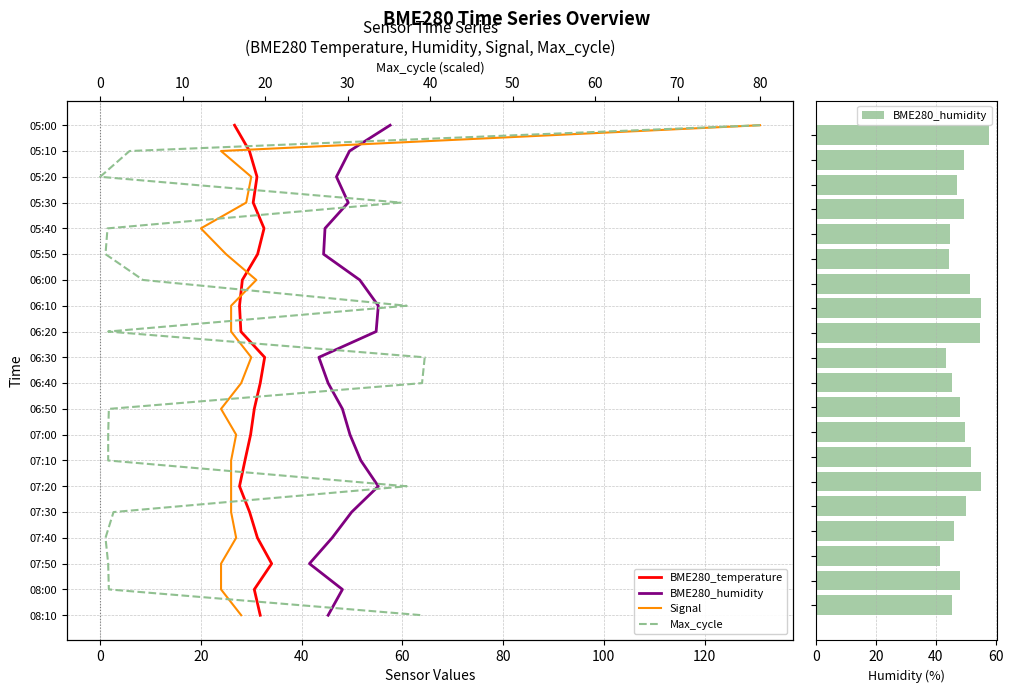

Does the chart contain stacked bars?

No